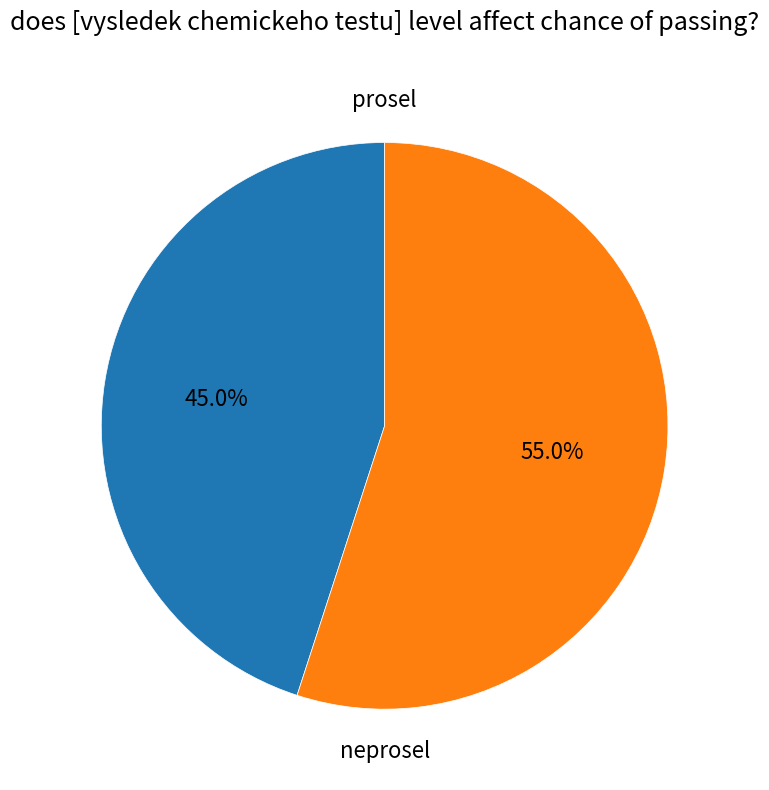

How many segments does this pie chart have?

2